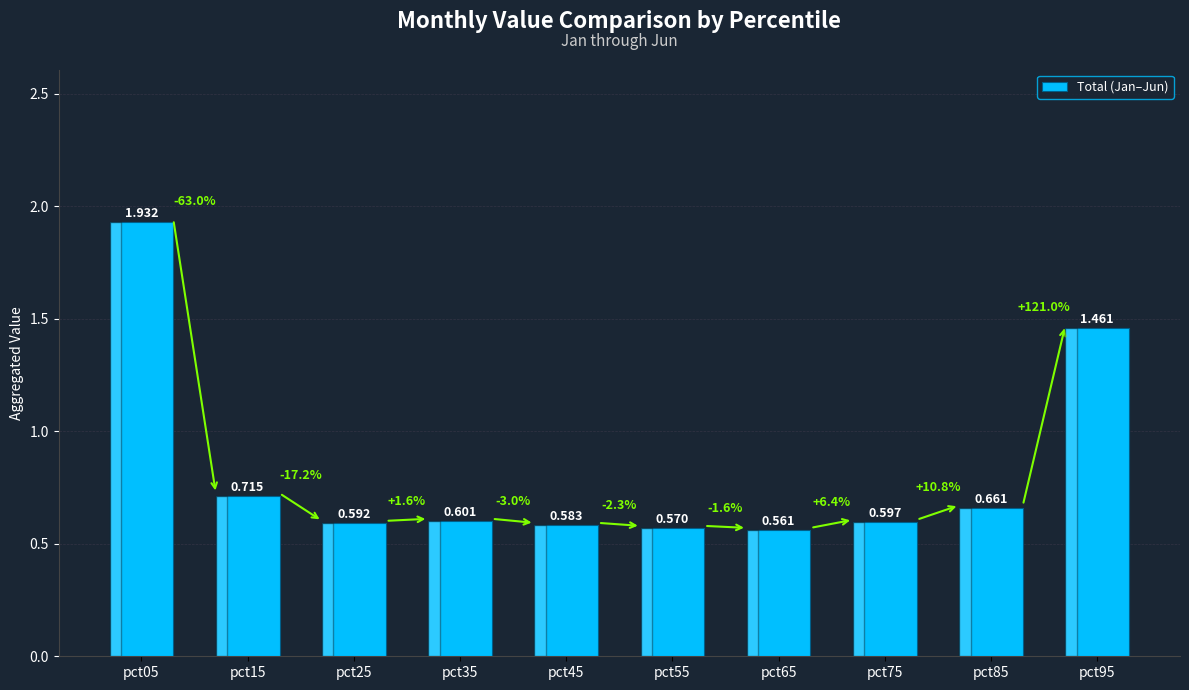

What value does the data have at pct45?

0.6